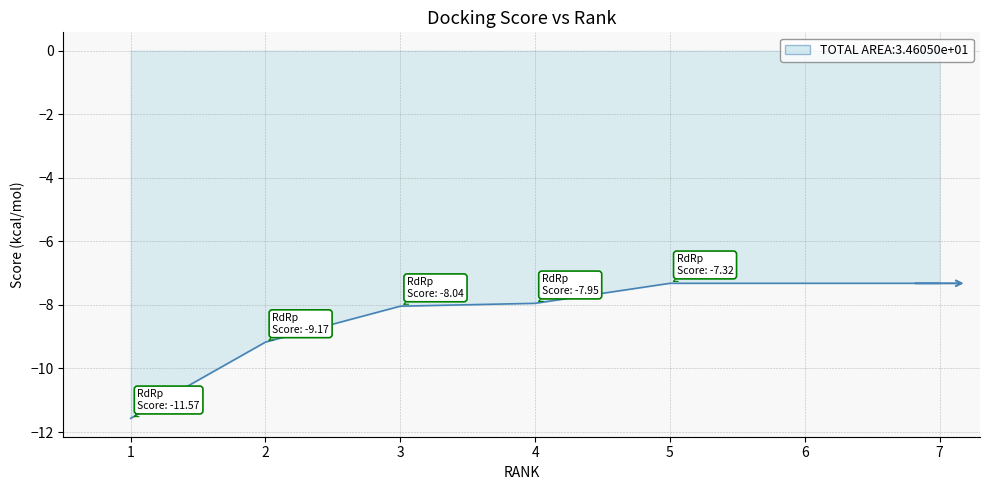

At which category does the chart reach its minimum across all series?

1